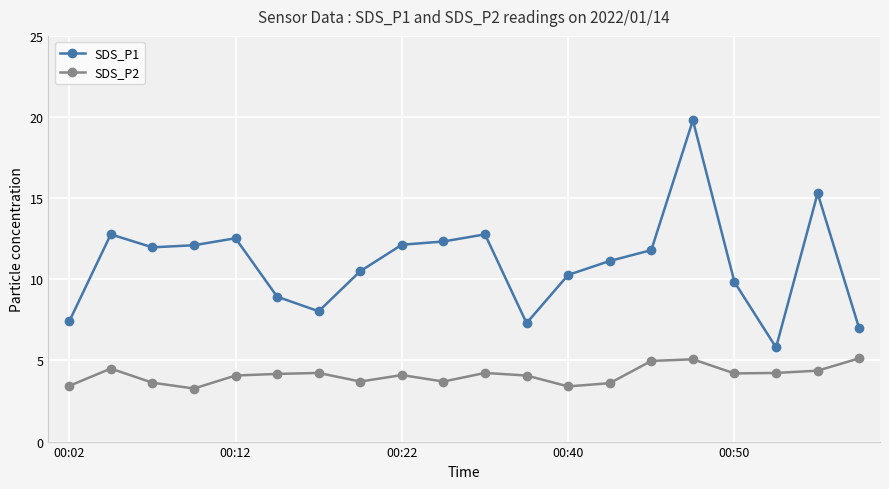

What is the value of the SDS_P1 point at the 1st from the left?

7.4